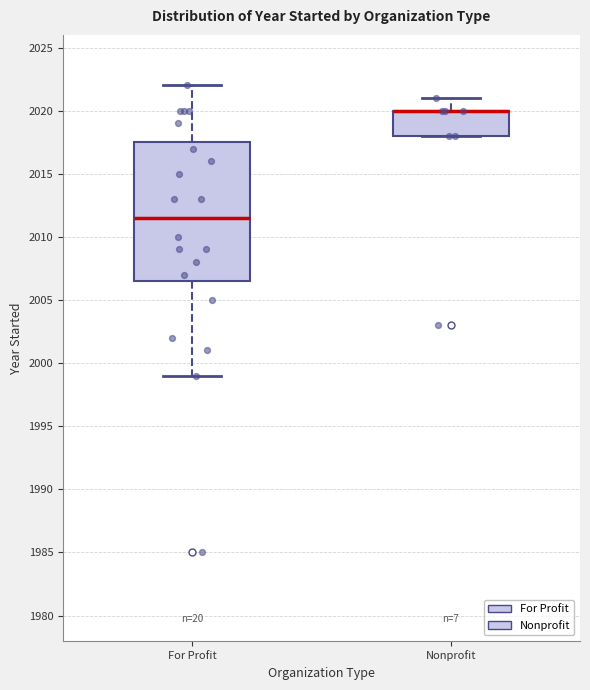

Reading left to right, transcribe this box plot: for each box, give where its median line is, the range the box spans, and where its two whiskers end, as read against the y-axis. The values are not printed on the chart, so give them approximately, as read against the axis.

For Profit: median 2011.5, box 2006.5 to 2017.5, whiskers 1999.0 to 2022.0
Nonprofit: median 2020.0 (drawn on the box's upper edge), box 2018.0 to 2020.0, whiskers 2018.0 to 2021.0